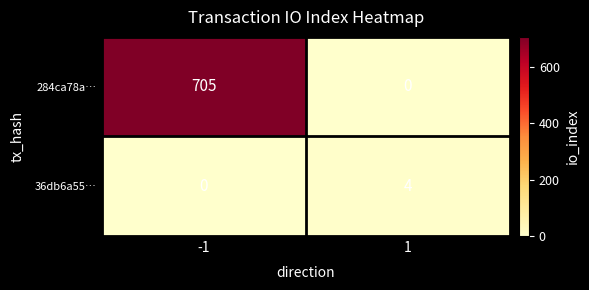

Rank the series at -1 from lowest to highest value.

36db6a55…, 284ca78a…